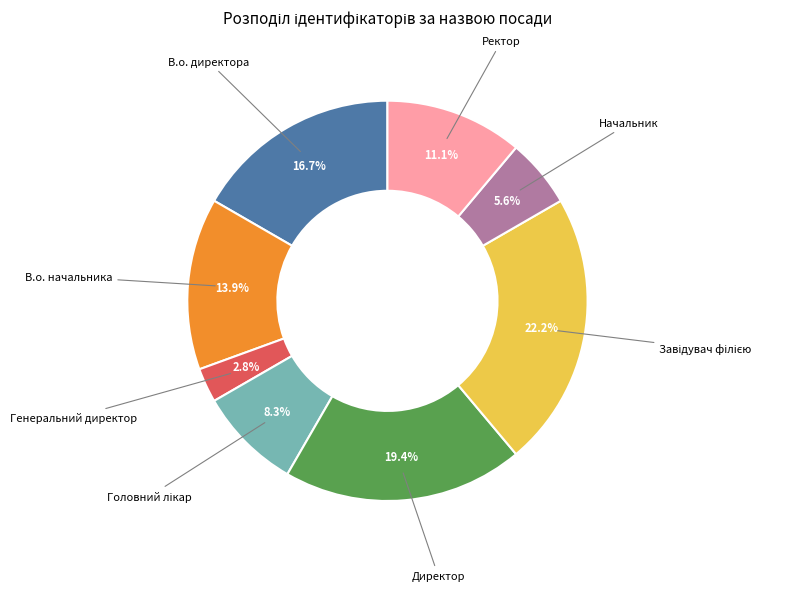

Is there a majority slice in this chart?

No